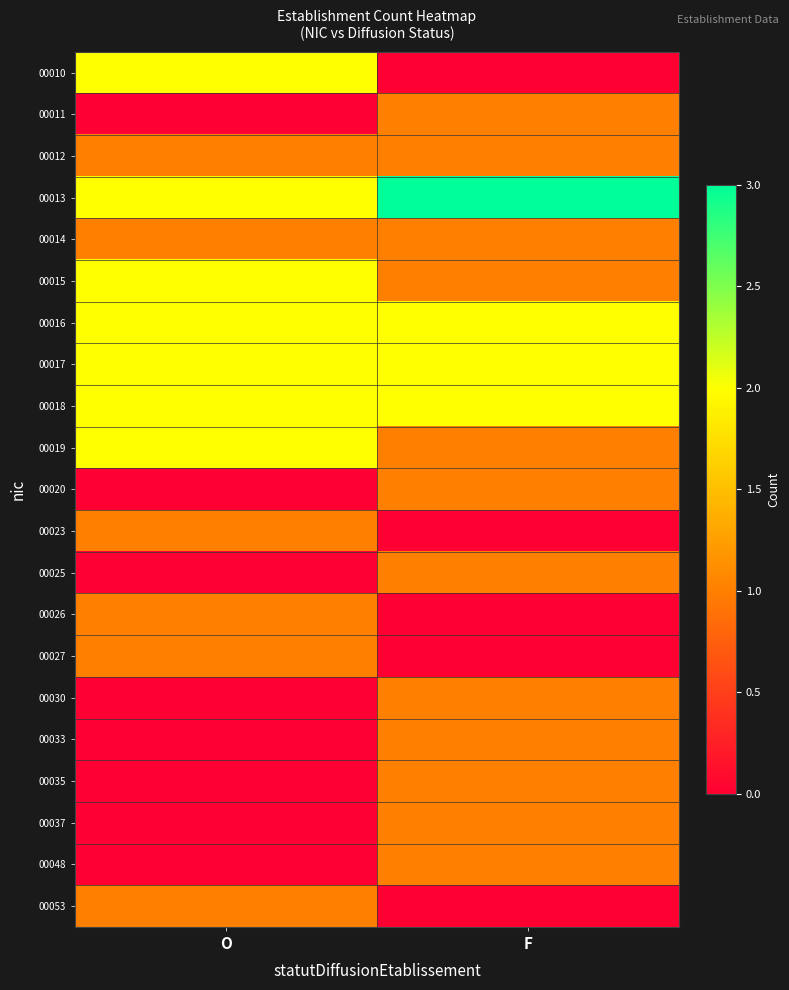

Rank the series at F from lowest to highest value.

00010, 00023, 00026, 00027, 00053, 00011, 00012, 00014, 00015, 00019, 00020, 00025, 00030, 00033, 00035, 00037, 00048, 00016, 00017, 00018, 00013